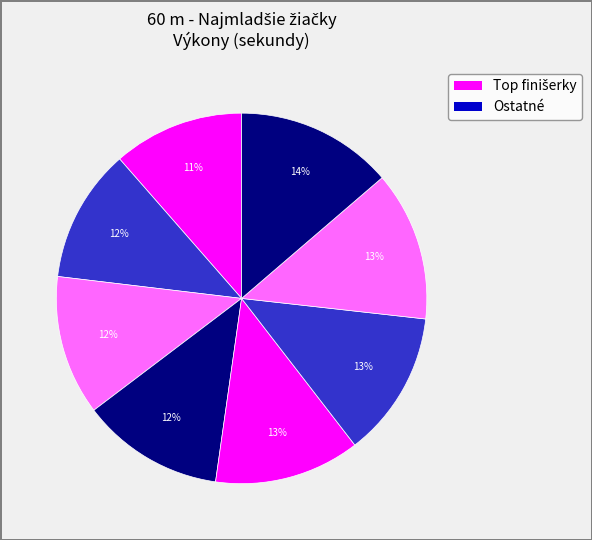

Count the number of slices in the pie.

8